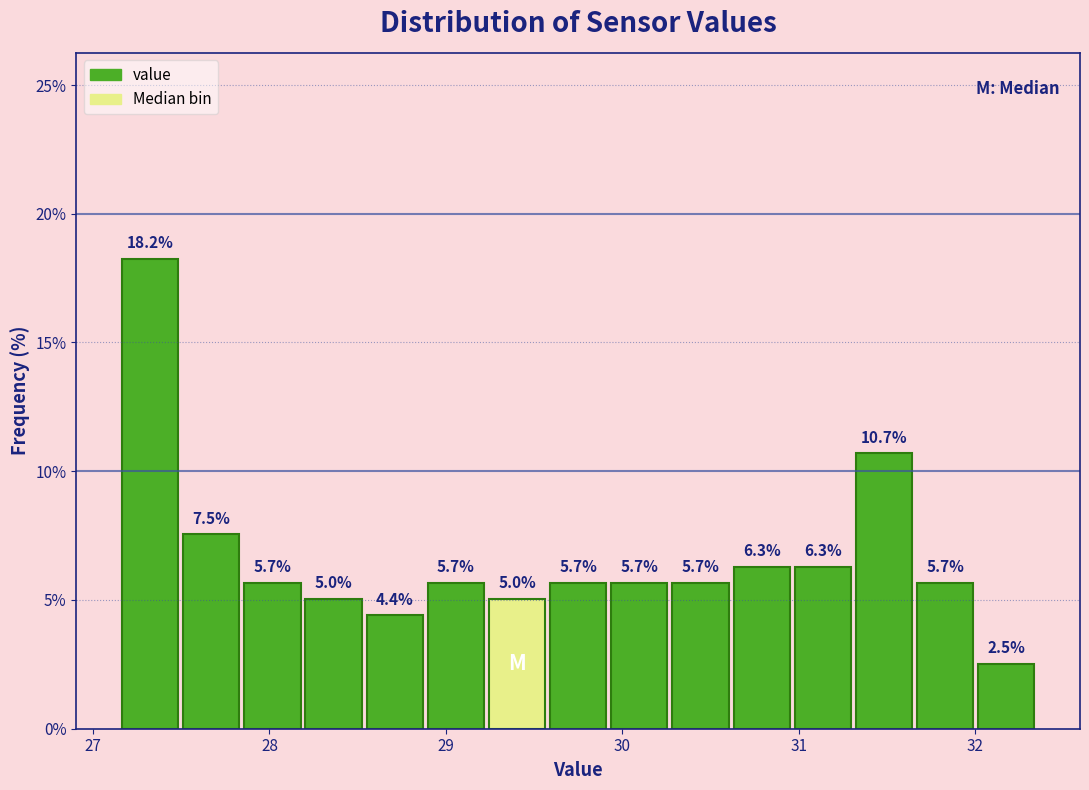

Read against the x-axis, roughly where is the centre of the tallest bar?

27.3